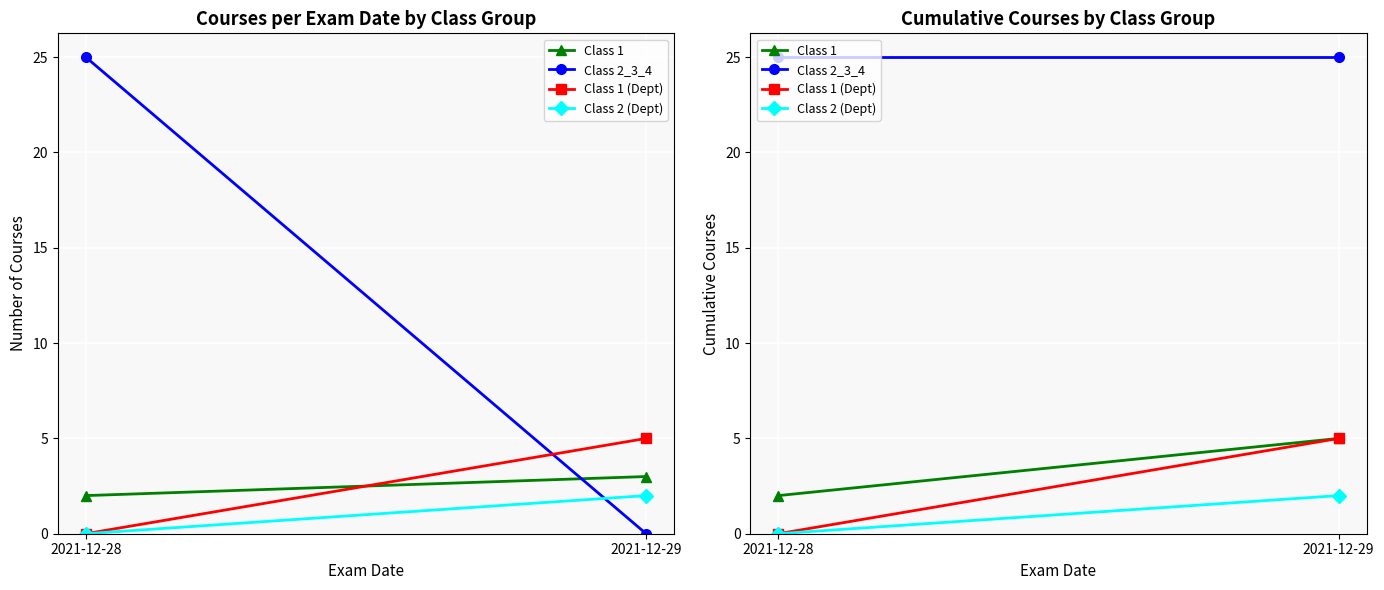

What is the approximate value of Class 1 at 2021-12-28?

2